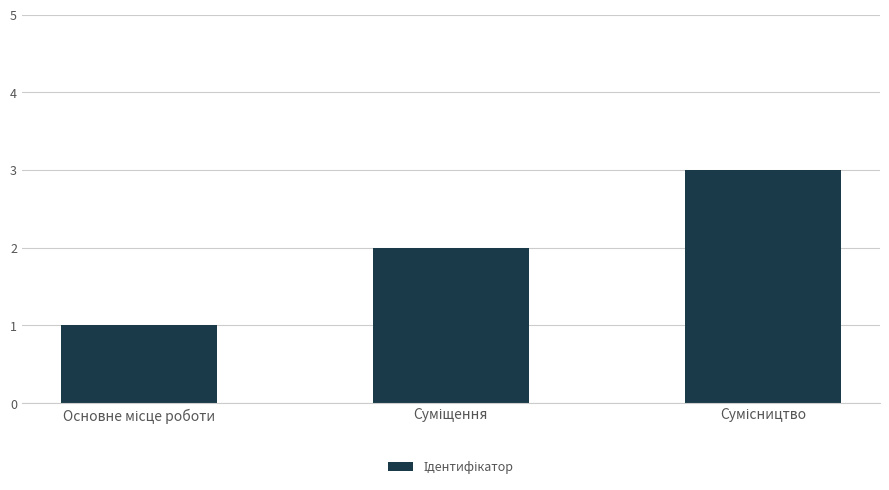

What is the maximum value shown in the chart?

3